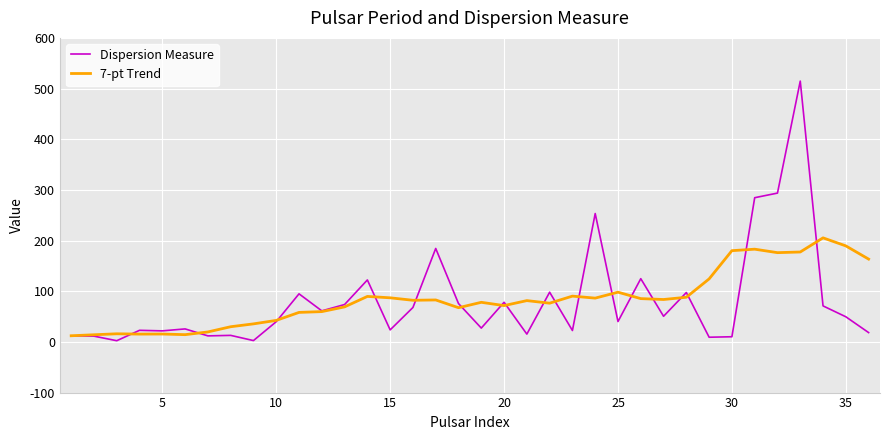

Which series has the widest spread of values?

Dispersion Measure